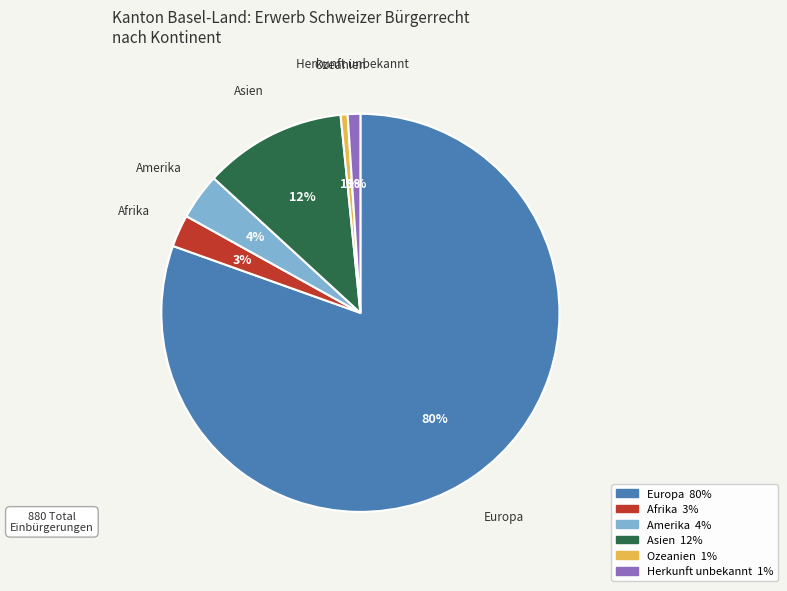

Which category has the biggest portion of the pie?

Europa